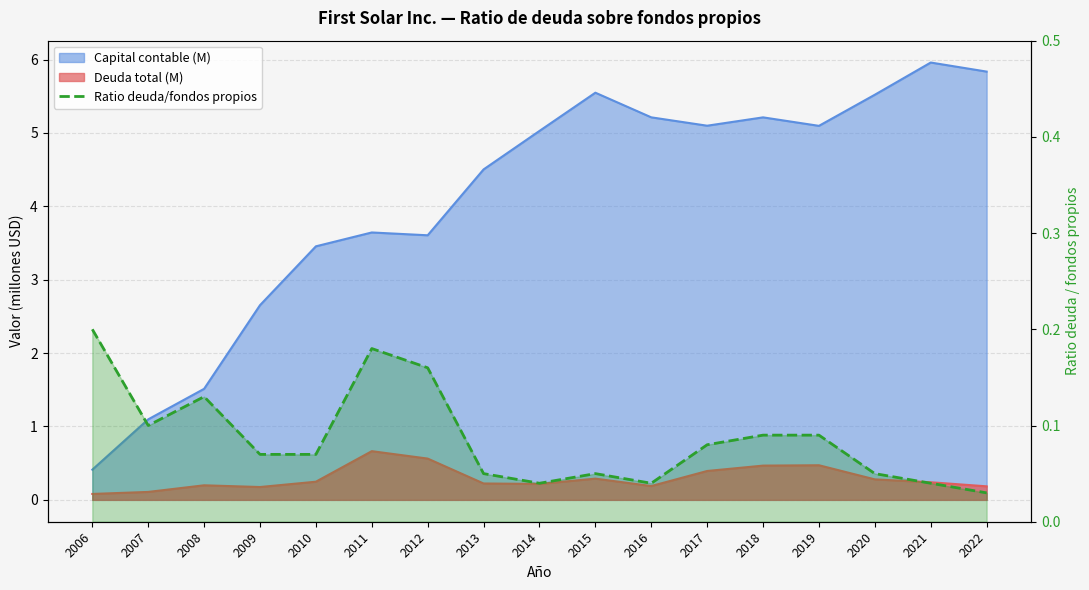

List the labels in order of value, largest first.

2006, 2011, 2012, 2008, 2007, 2018, 2019, 2017, 2009, 2010, 2013, 2015, 2020, 2014, 2016, 2021, 2022